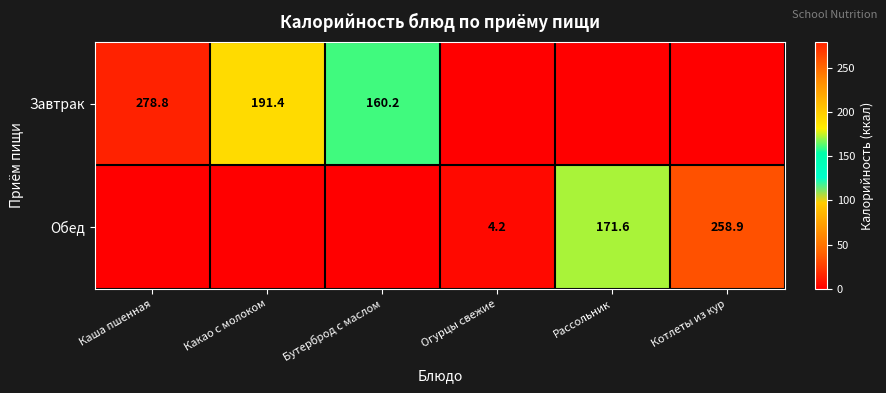

The Завтрак series shows 160.2 at Бутерброд с маслом. True or false?

True